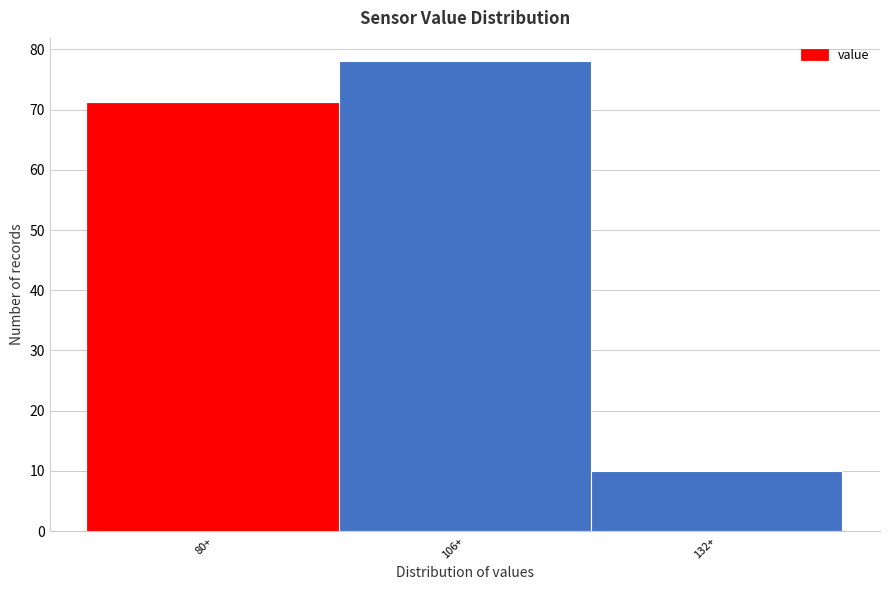

Reading left to right, list all the values displayed in this chart.

80+=71	106+=78	132+=10